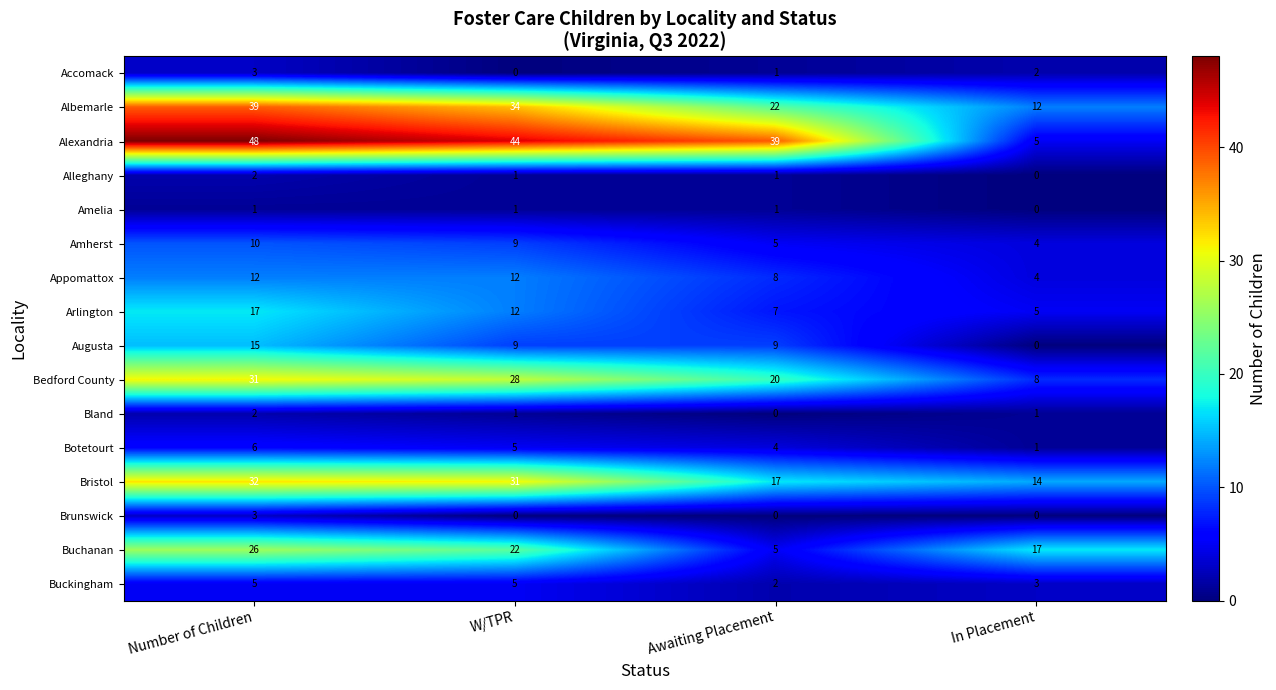

What is the difference between the second highest and minimum values in the Alexandria series?

39